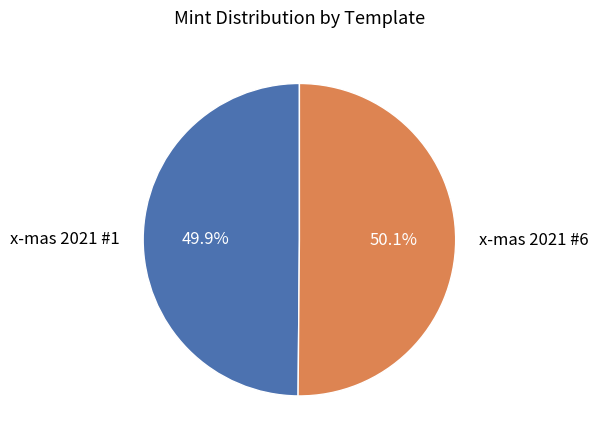

Does any single category account for the majority?

Yes